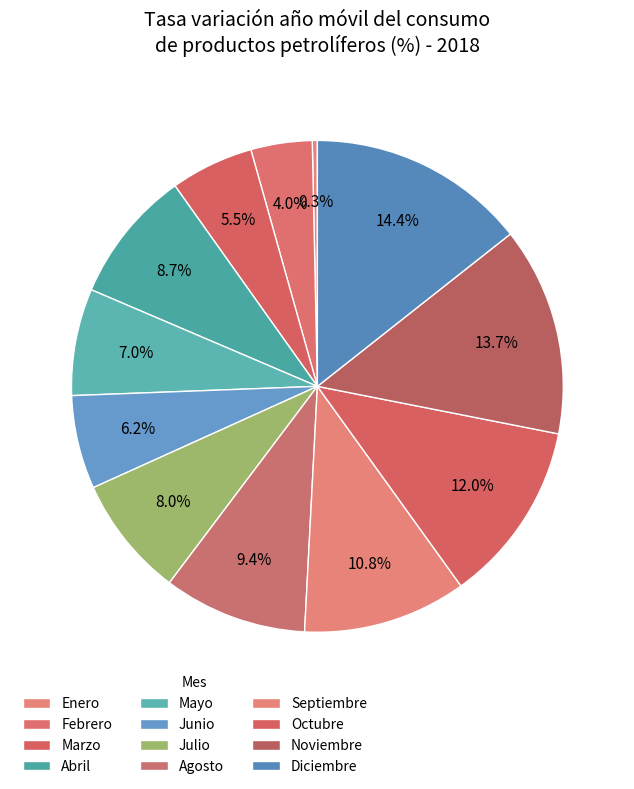

Approximately how many times larger is the value at Septiembre compared to Agosto?

1.1